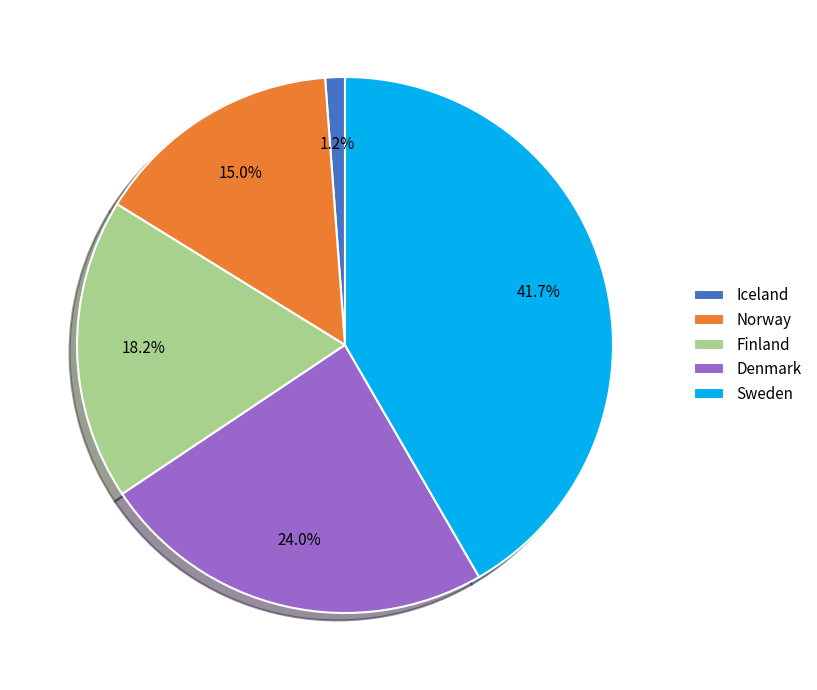

How much of the chart is everything except Denmark?

76.0%